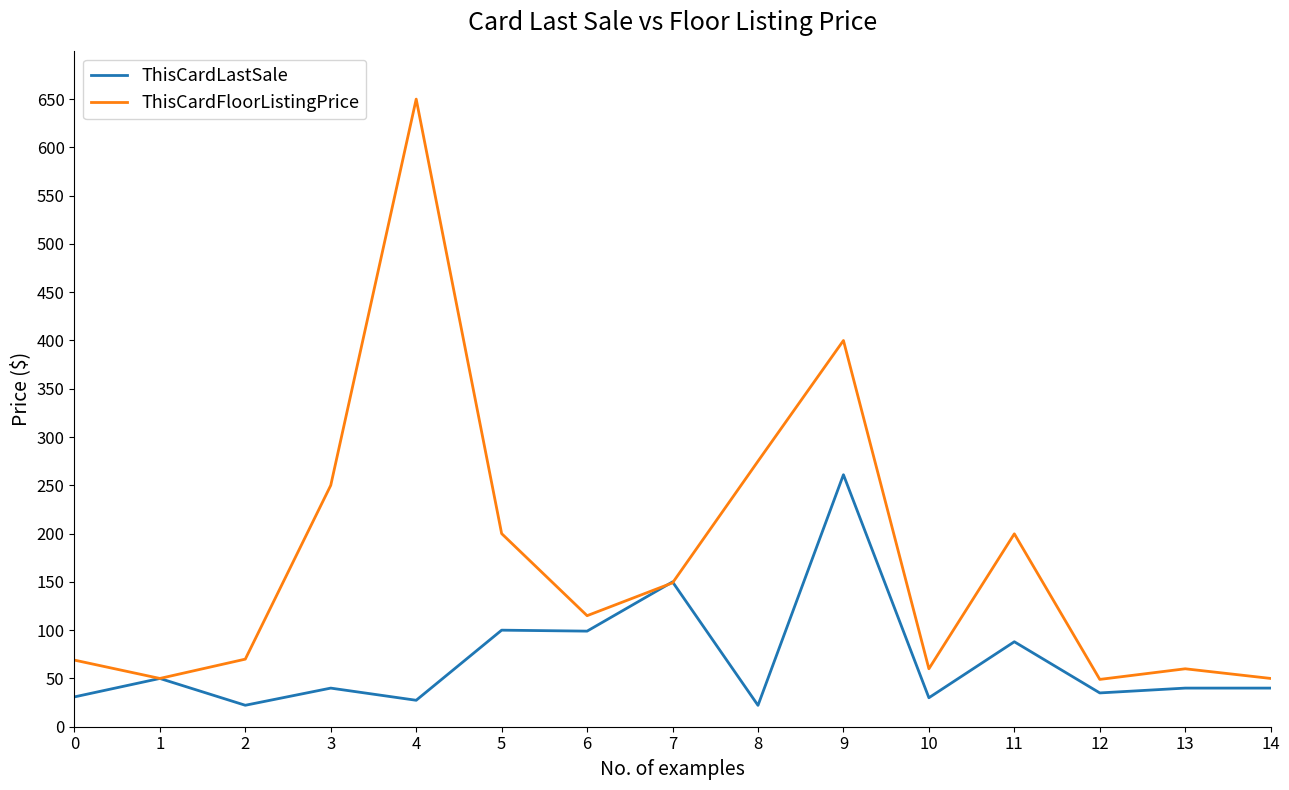

Does the chart display data point markers on the line(s)?

No